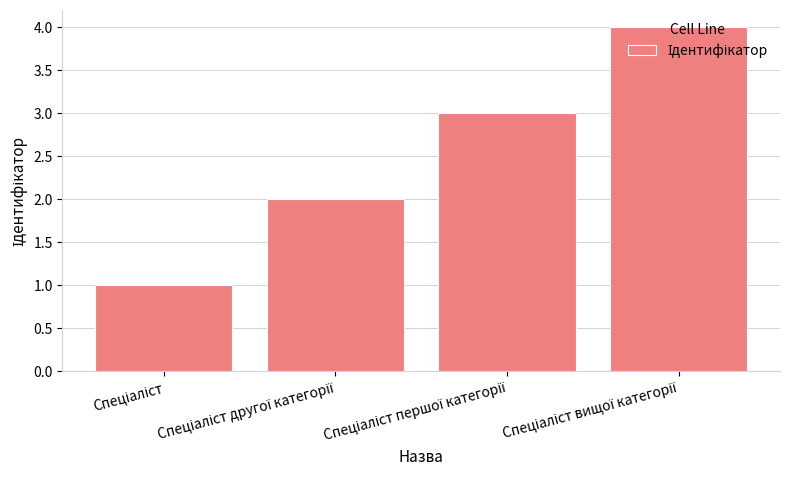

What is the smallest value displayed?

1